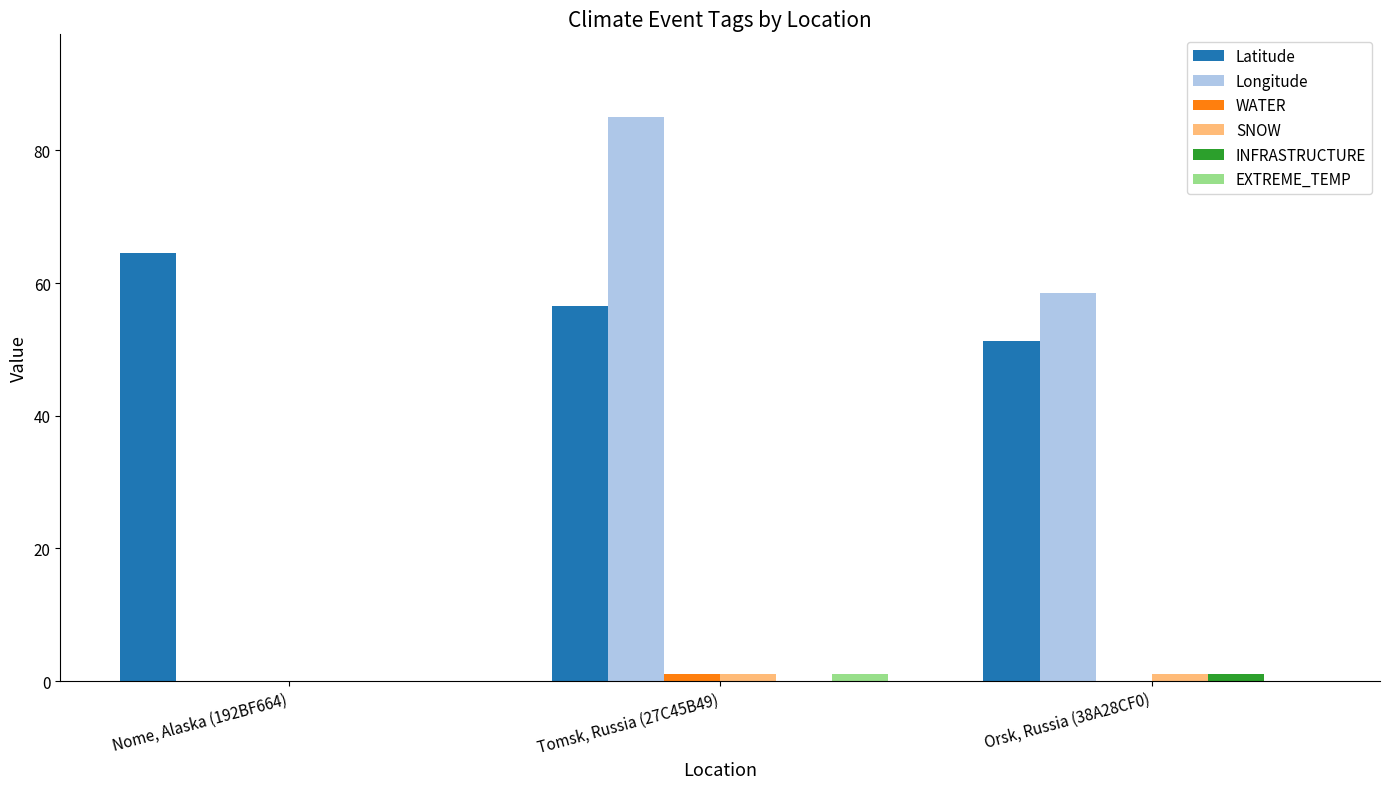

Is the value of Latitude at Nome, Alaska (192BF664) greater than the value of Longitude at Tomsk, Russia (27C45B49)?

No